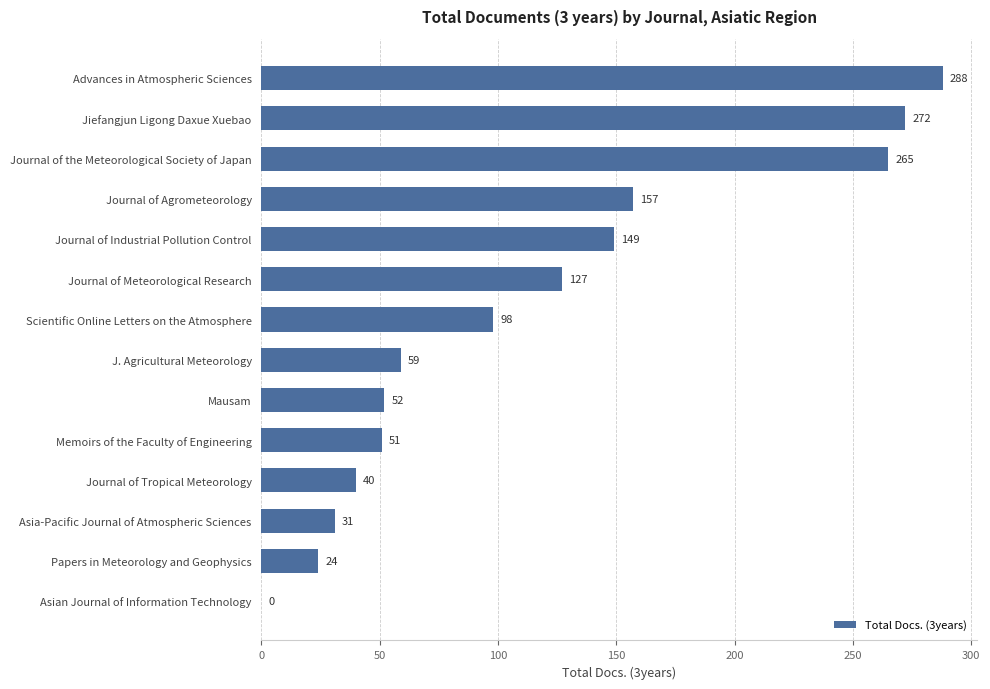

The value at Scientific Online Letters on the Atmosphere is 149. True or false?

False